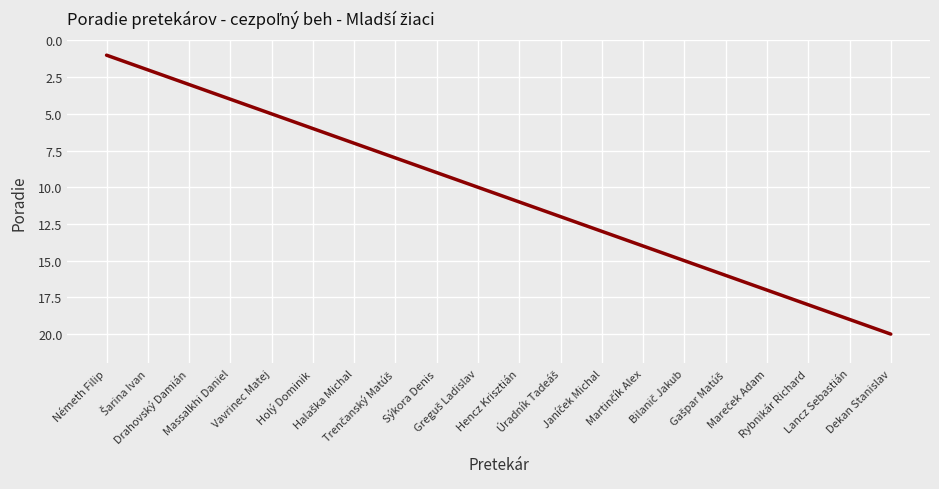

Reading left to right, extract all data points from this chart.

1	2	3	4	5	6	7	8	9	10	11	12	13	14	15	16	17	18	19	20